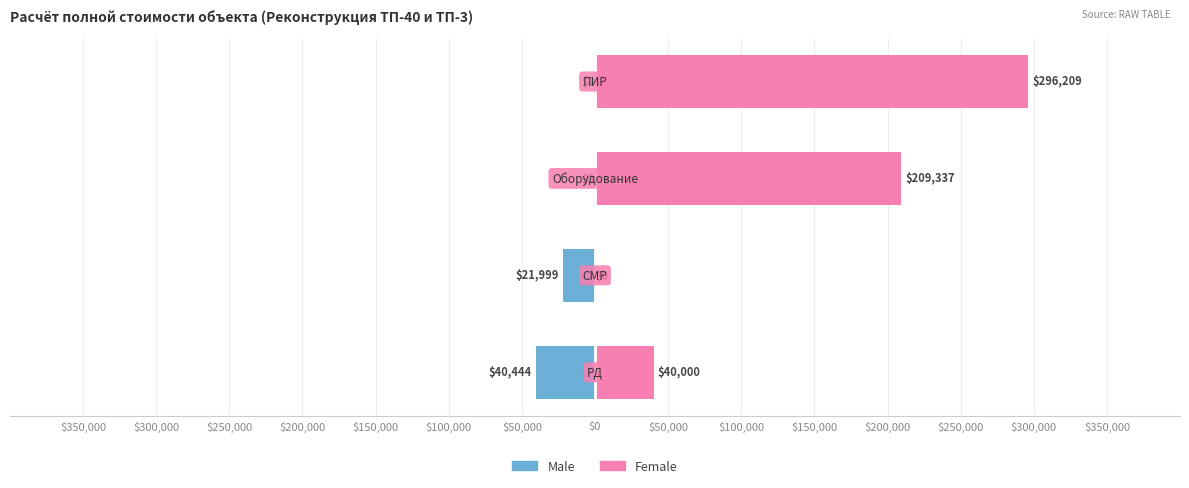

True or false: Female has a value of 0.0 at $300,000.

True